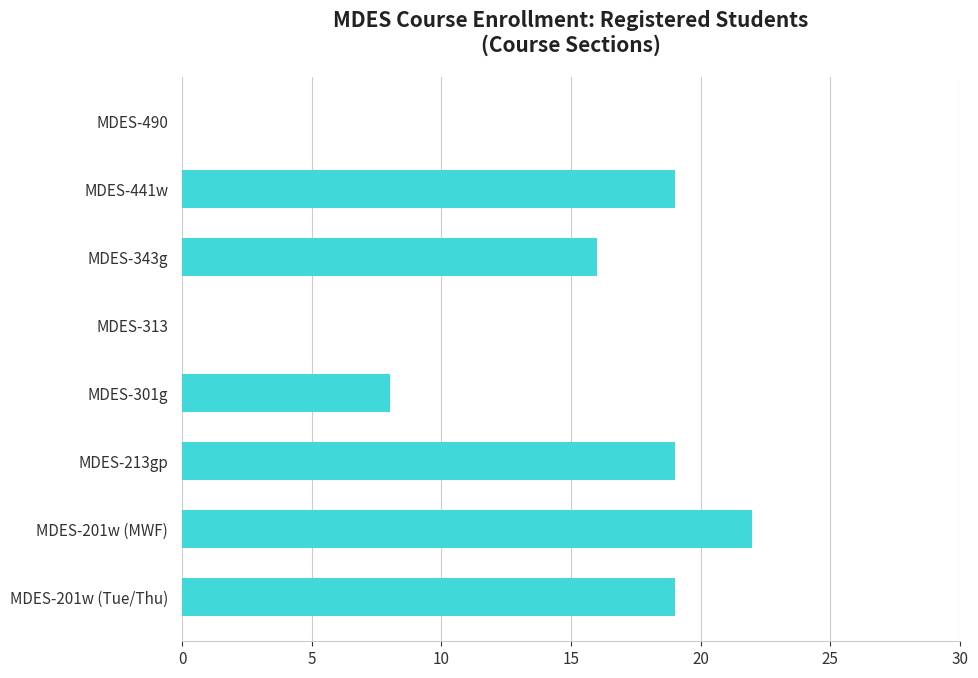

Does the chart contain stacked bars?

No